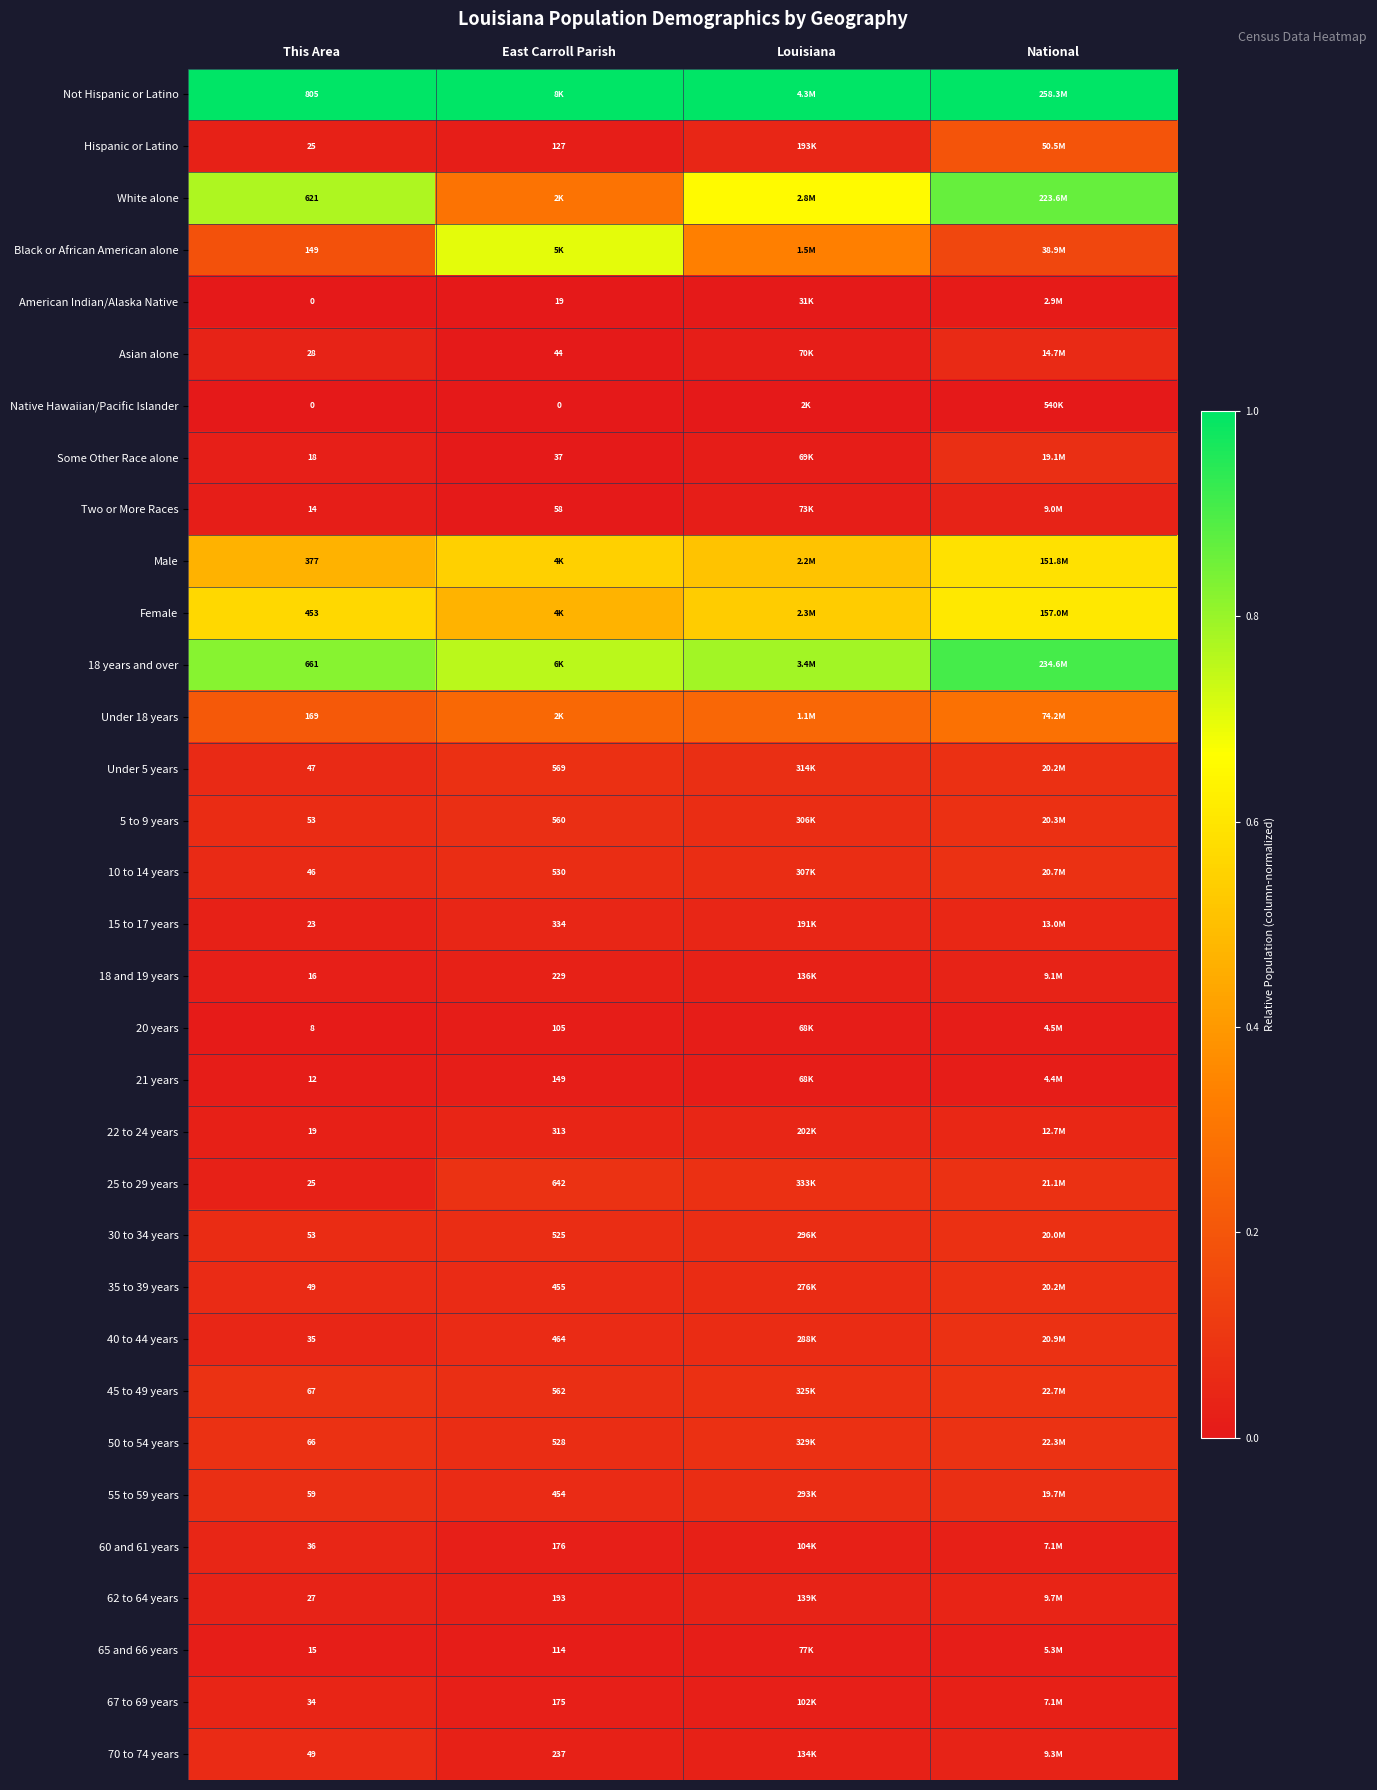

Which category has the lowest value in the 30 to 34 years series?

This Area